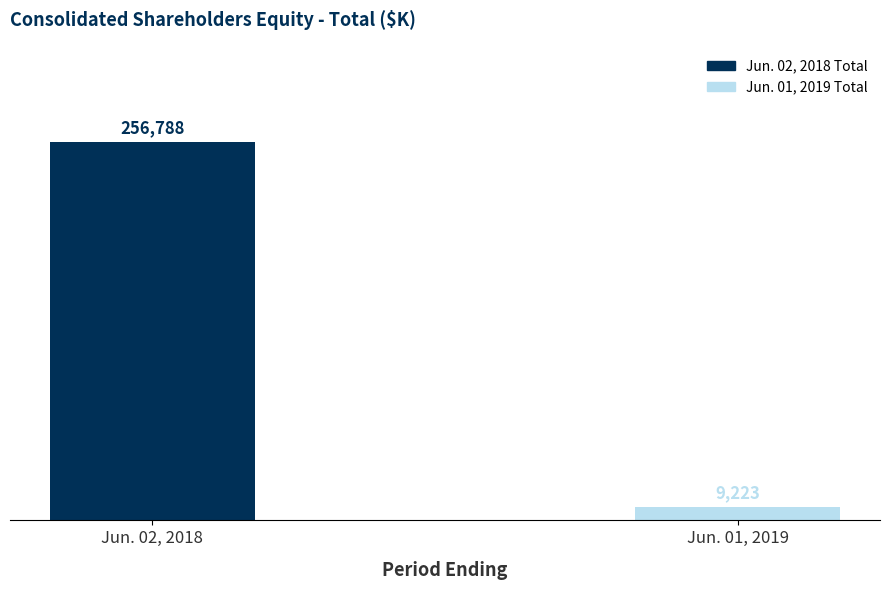

What is the difference between the maximum and minimum values?

247565